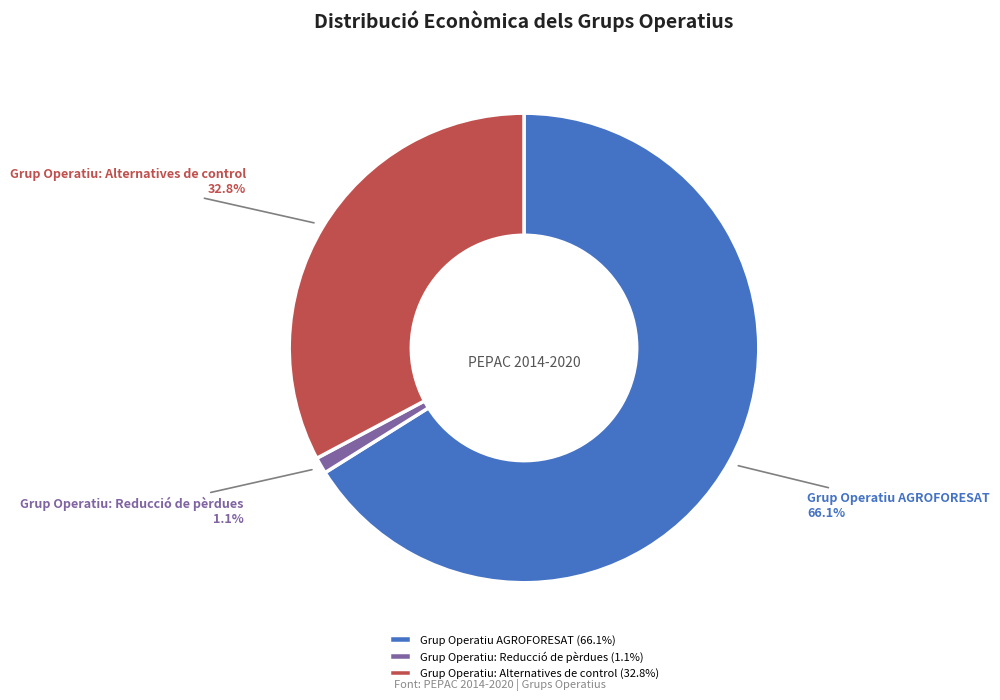

Combined, do Grup Operatiu: Reducció de pèrdues and Grup Operatiu AGROFORESAT account for over 50%?

Yes